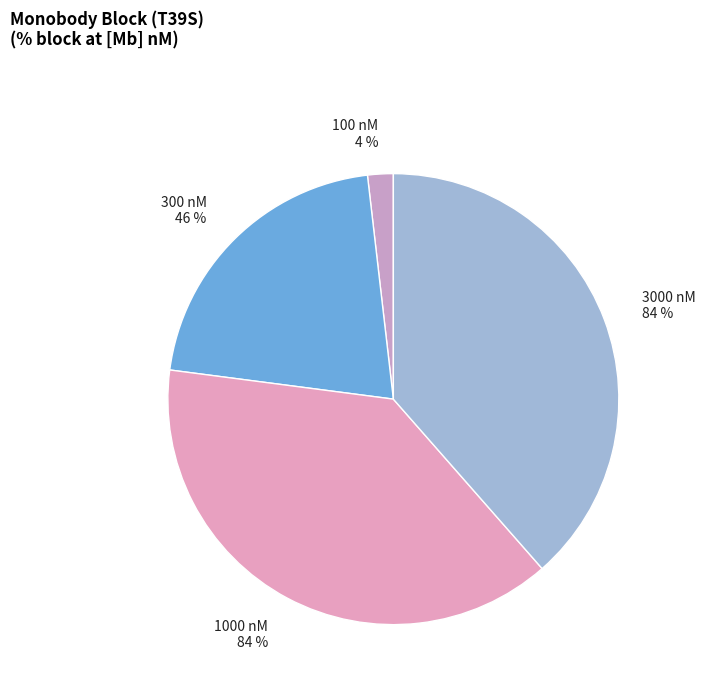

Combined, do 0 and 3000 account for over 50%?

No